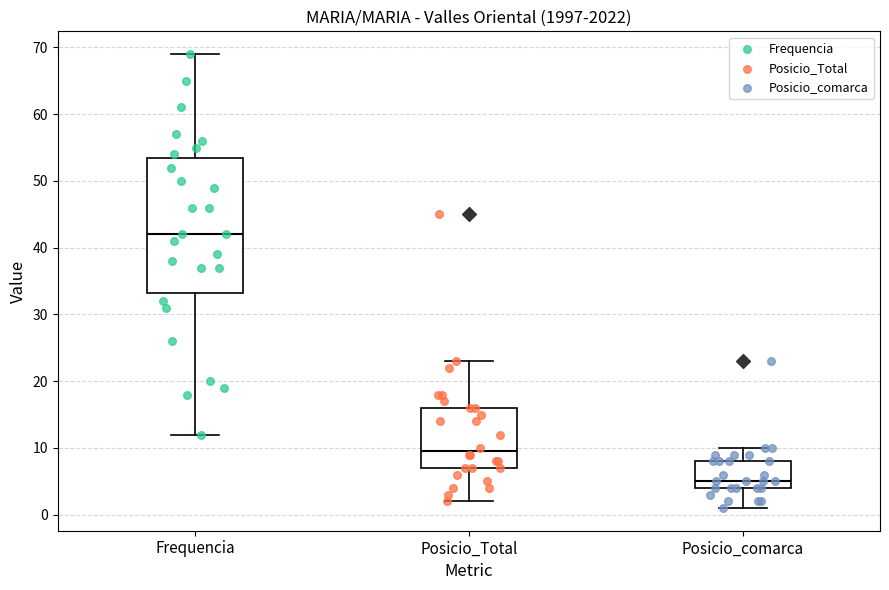

Where does the lower whisker of the box for Posicio_comarca end on the y-axis? The values are not printed on the chart, so give them approximately, as read against the axis.

1